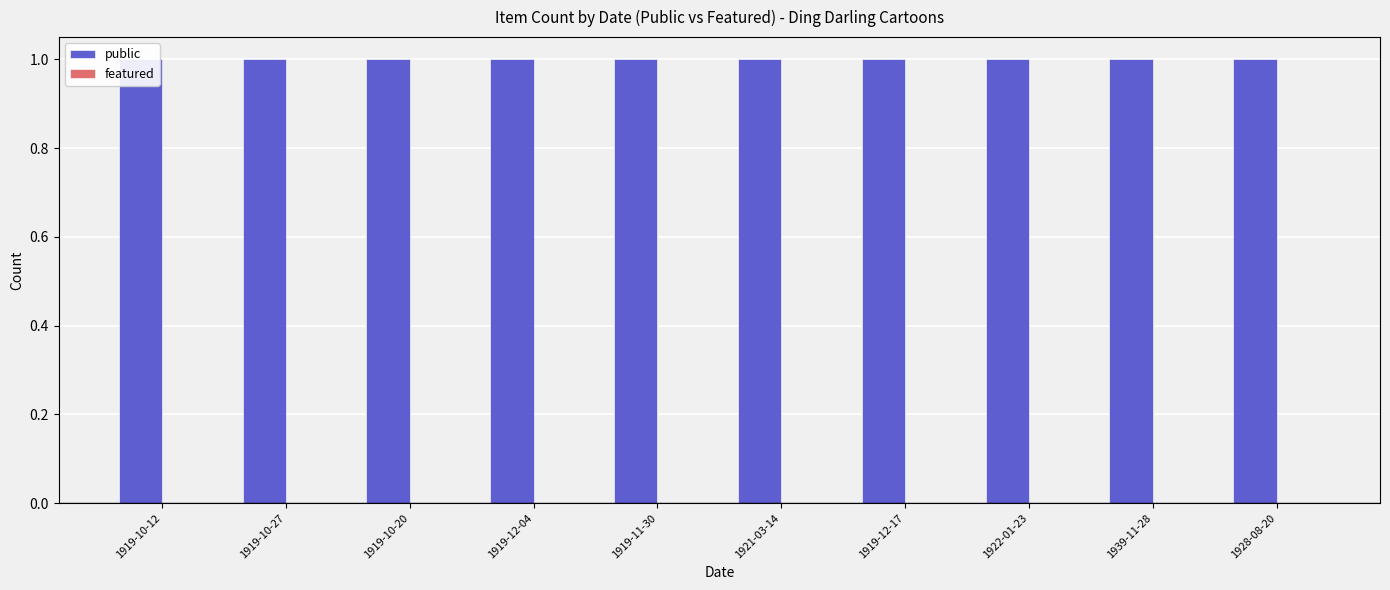

What is the total value across all series at 1939-11-28?

1